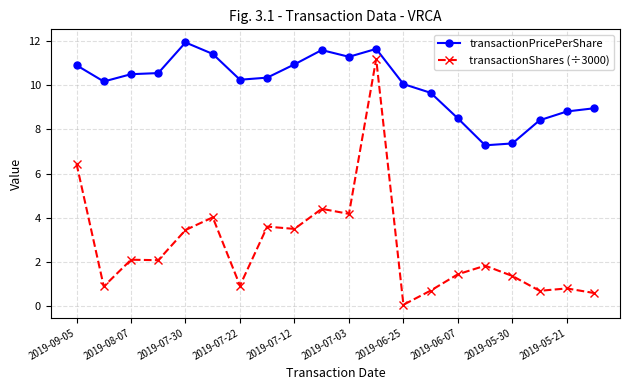

What is the average value of the transactionShares (÷3000) series?

2.7